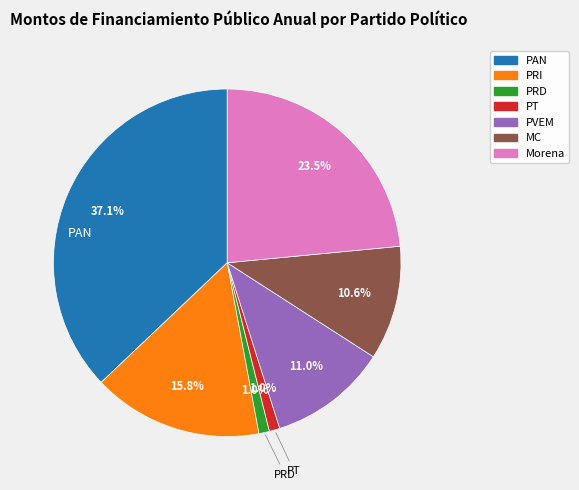

Count the number of slices in the pie.

7